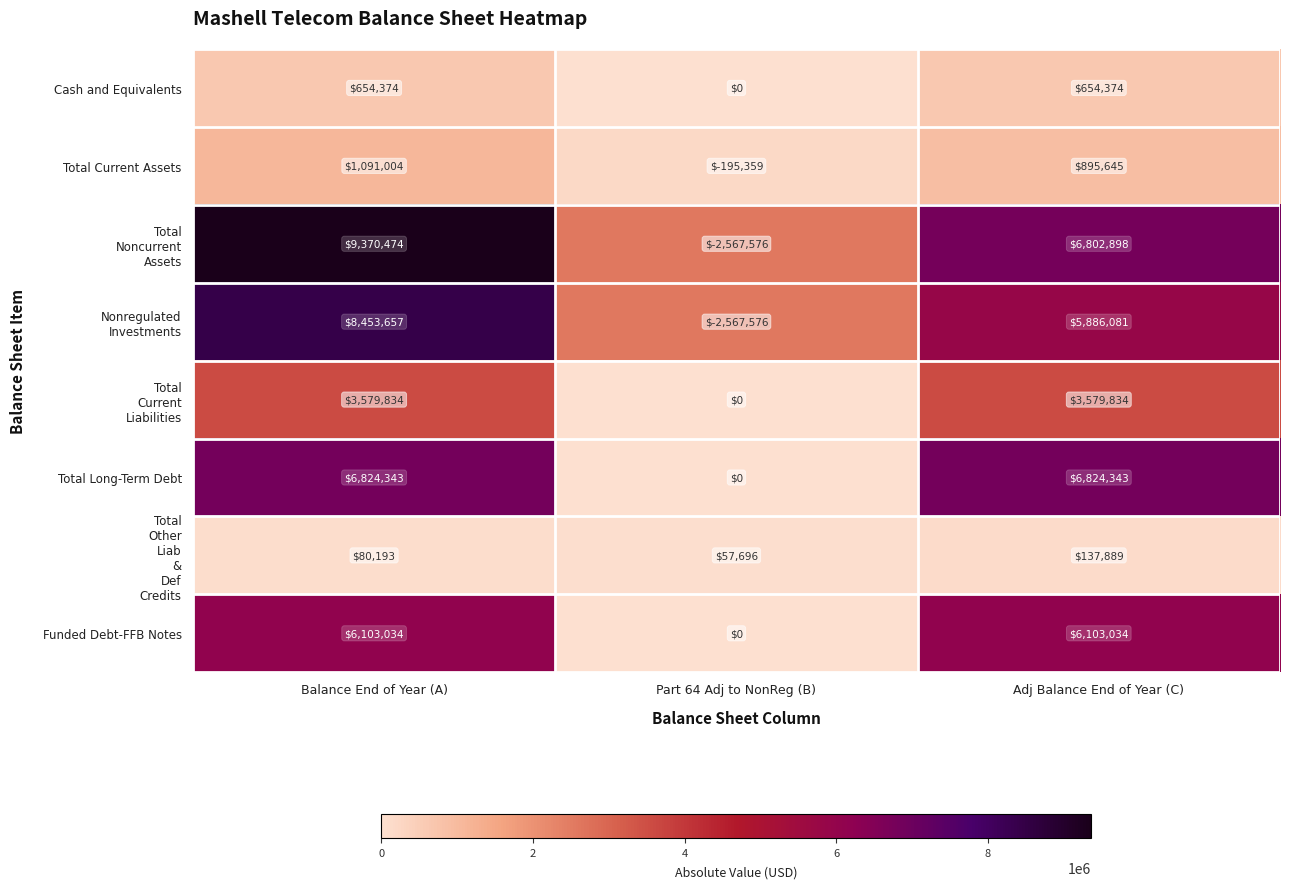

True or false: Funded Debt-FFB Notes has a value of 6103034 at Balance End of Year (A).

True